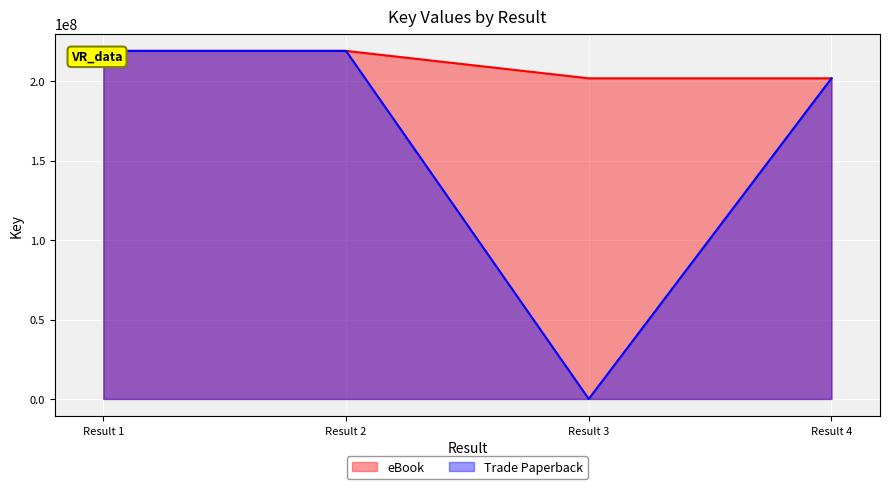

Rank the series by their average value, from highest to lowest.

eBook, Trade Paperback